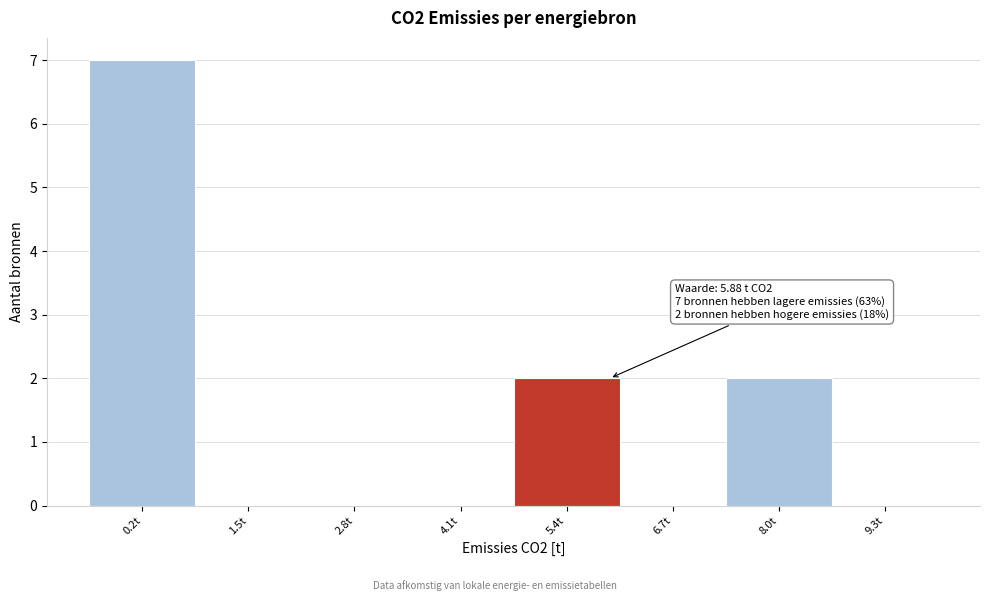

Which range on the x-axis has the tallest bar?

-0.4 to 0.8